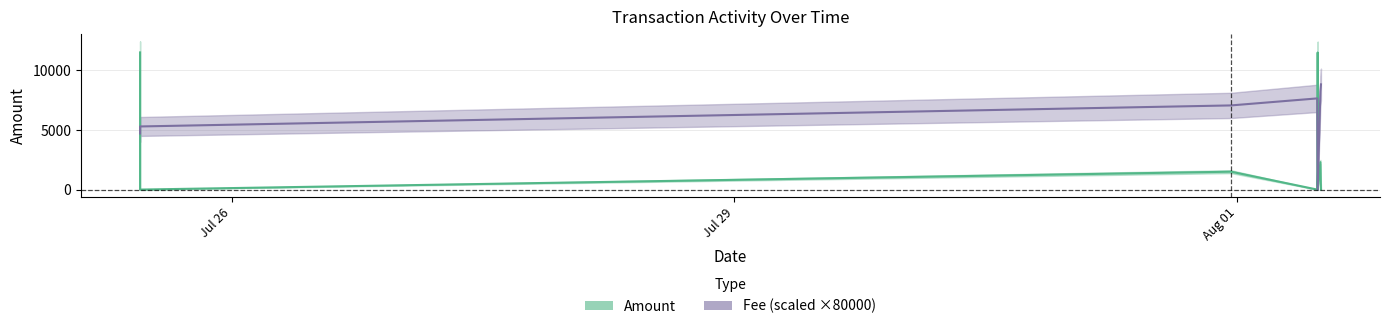

Is it true that Amount equals 1500.2 at 2020-07-31 23:06:59?

True